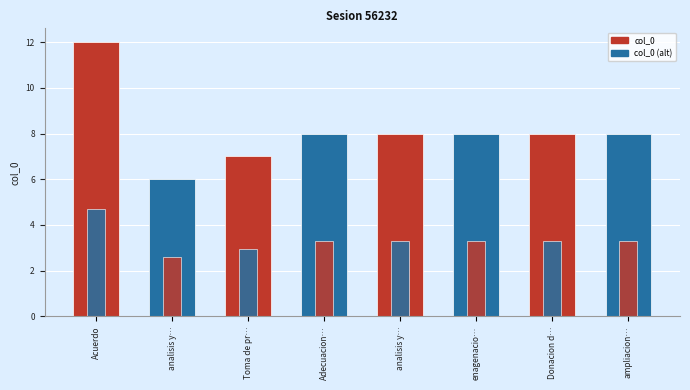

The value at analisis y aprobacion de obras ramo 23 is 8. True or false?

True